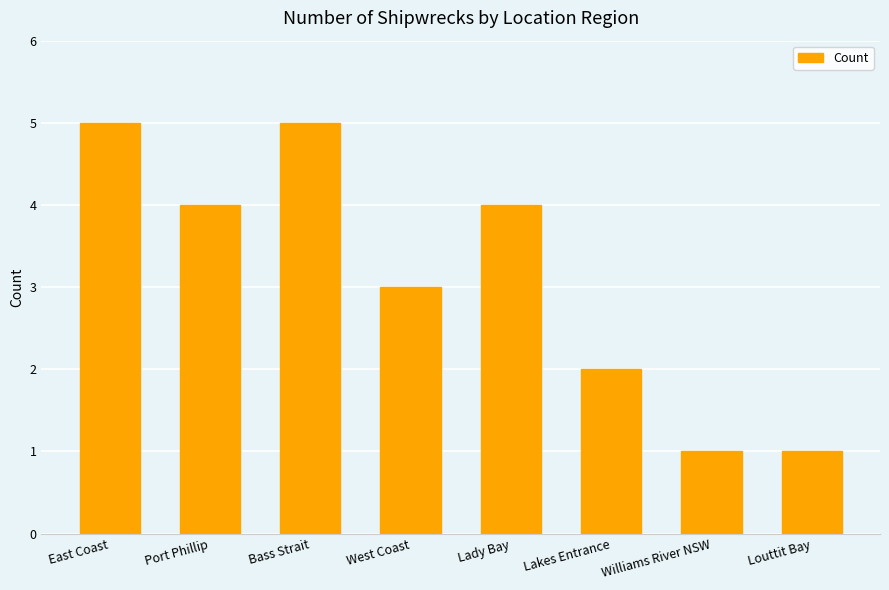

Between East Coast and Port Phillip, which is larger?

East Coast